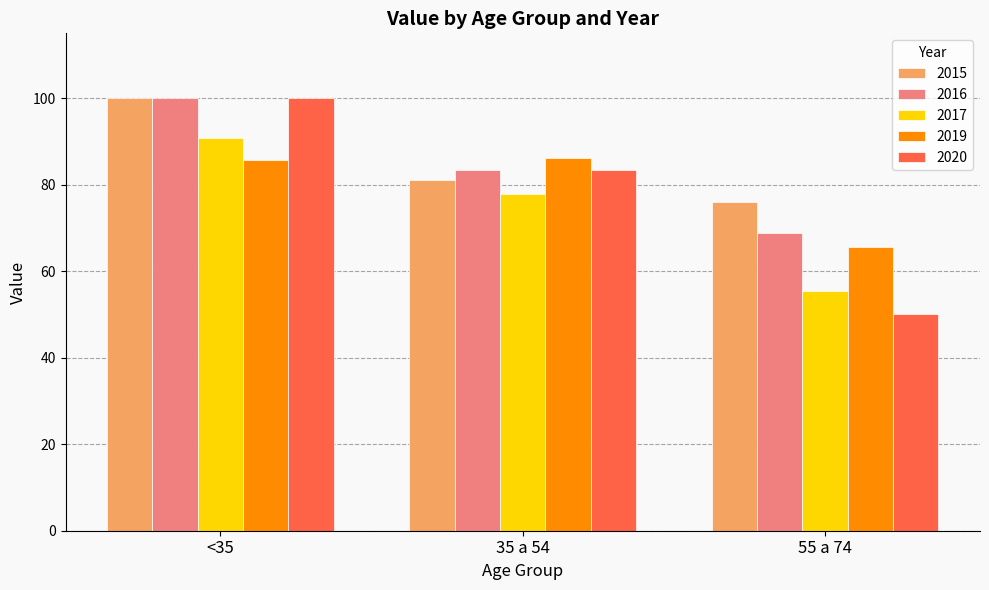

Reading right to left, extract all data points from this chart.

2015: 76.0	81.0	100.0
2016: 68.8	83.5	100.0
2017: 55.4	77.9	90.8
2019: 65.5	86.1	85.6
2020: 50.1	83.3	100.0